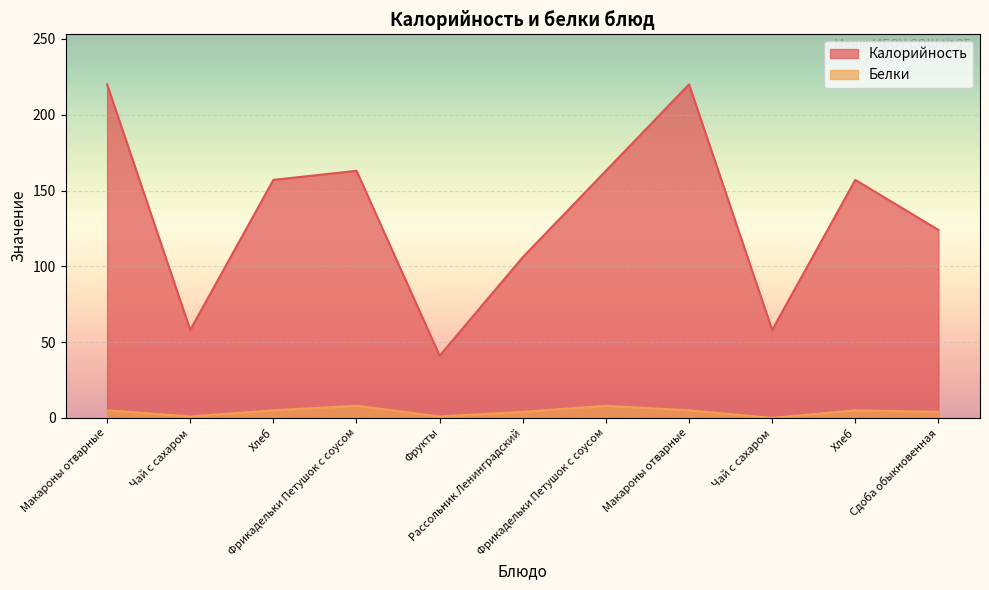

True or false: Белки and Калорийность intersect in this chart.

False